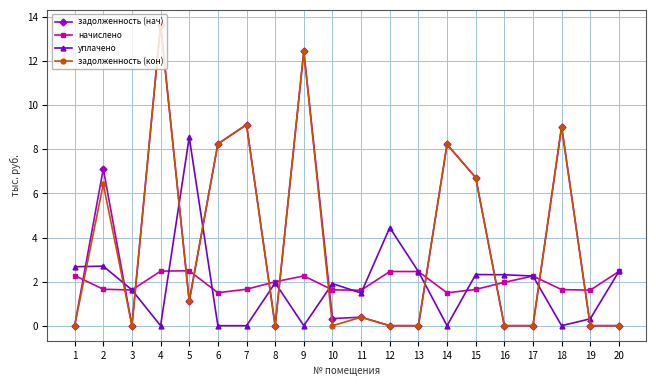

Count the number of categories in the chart.

20